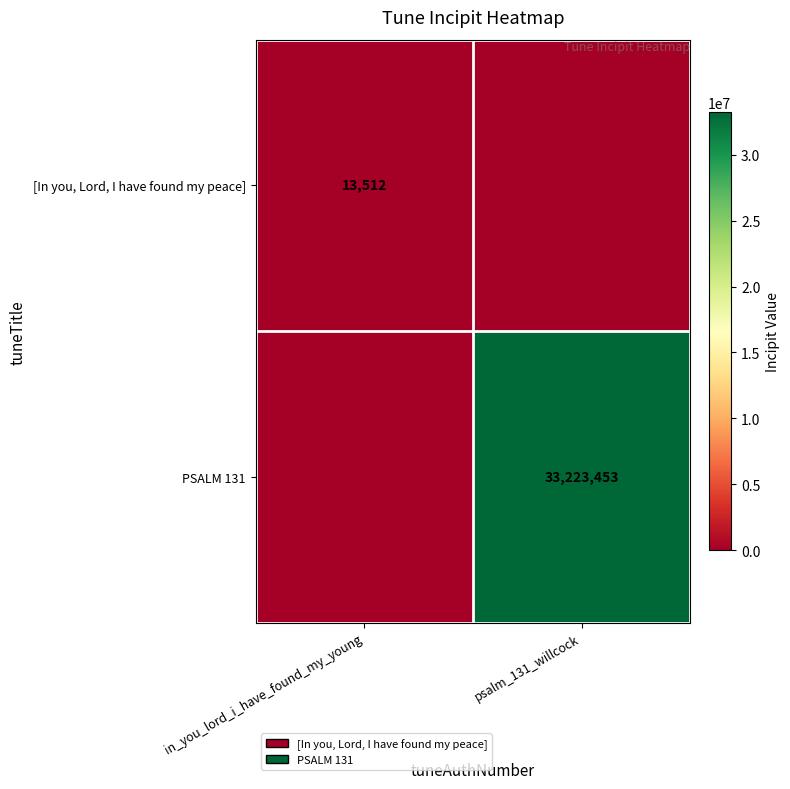

Is it true that PSALM 131 equals 33223453 at psalm_131_willcock?

True